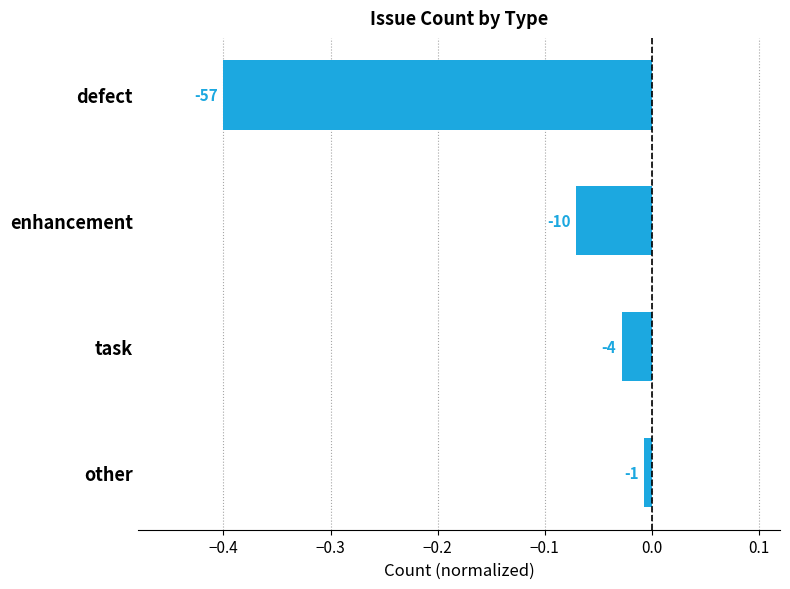

What is the difference between the maximum and minimum values?

0.4